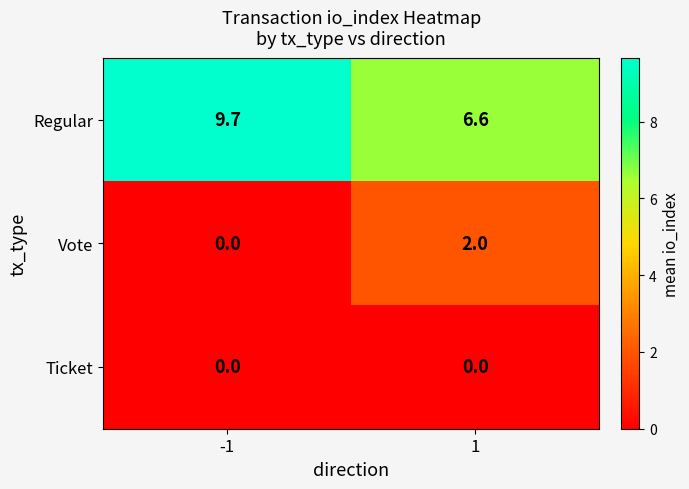

What is the total value across all series at 1?

8.6